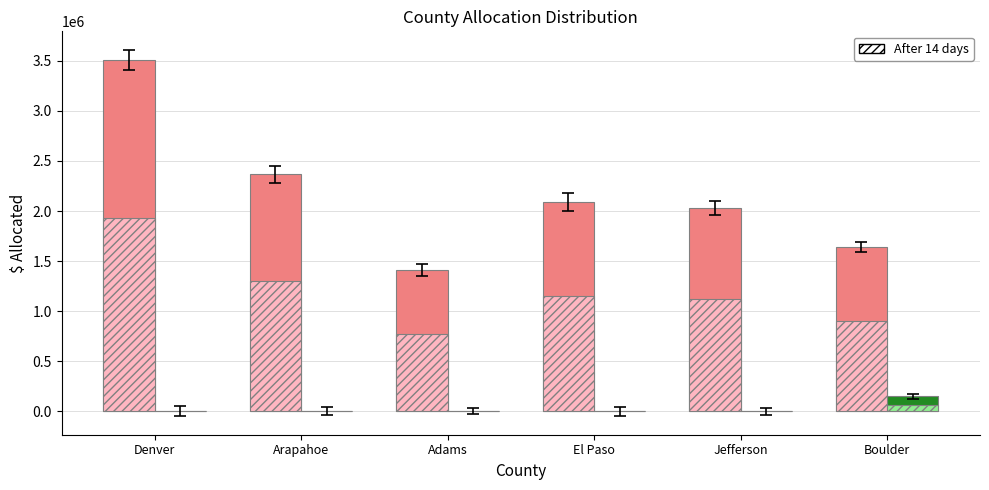

What is the maximum value shown in the chart?

3510854.2